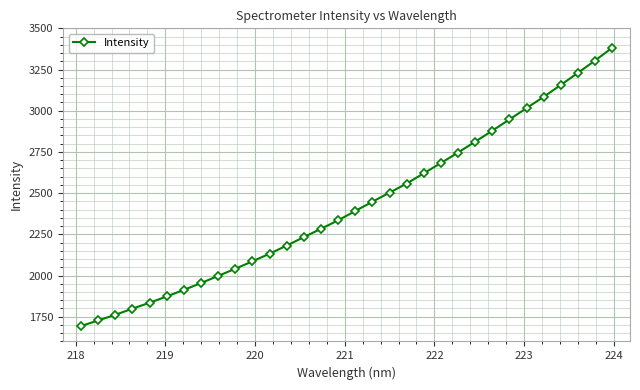

What is the value of the 23rd point from the left?

2746.2